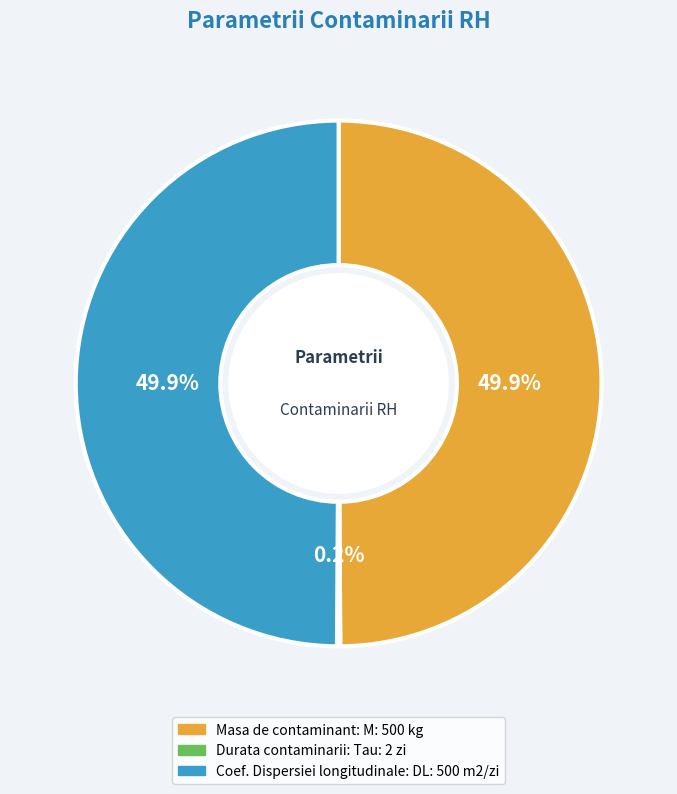

What is the ratio of the value at Masa de contaminant: M to the value at Coef. Dispersiei longitudinale: DL?

1.0